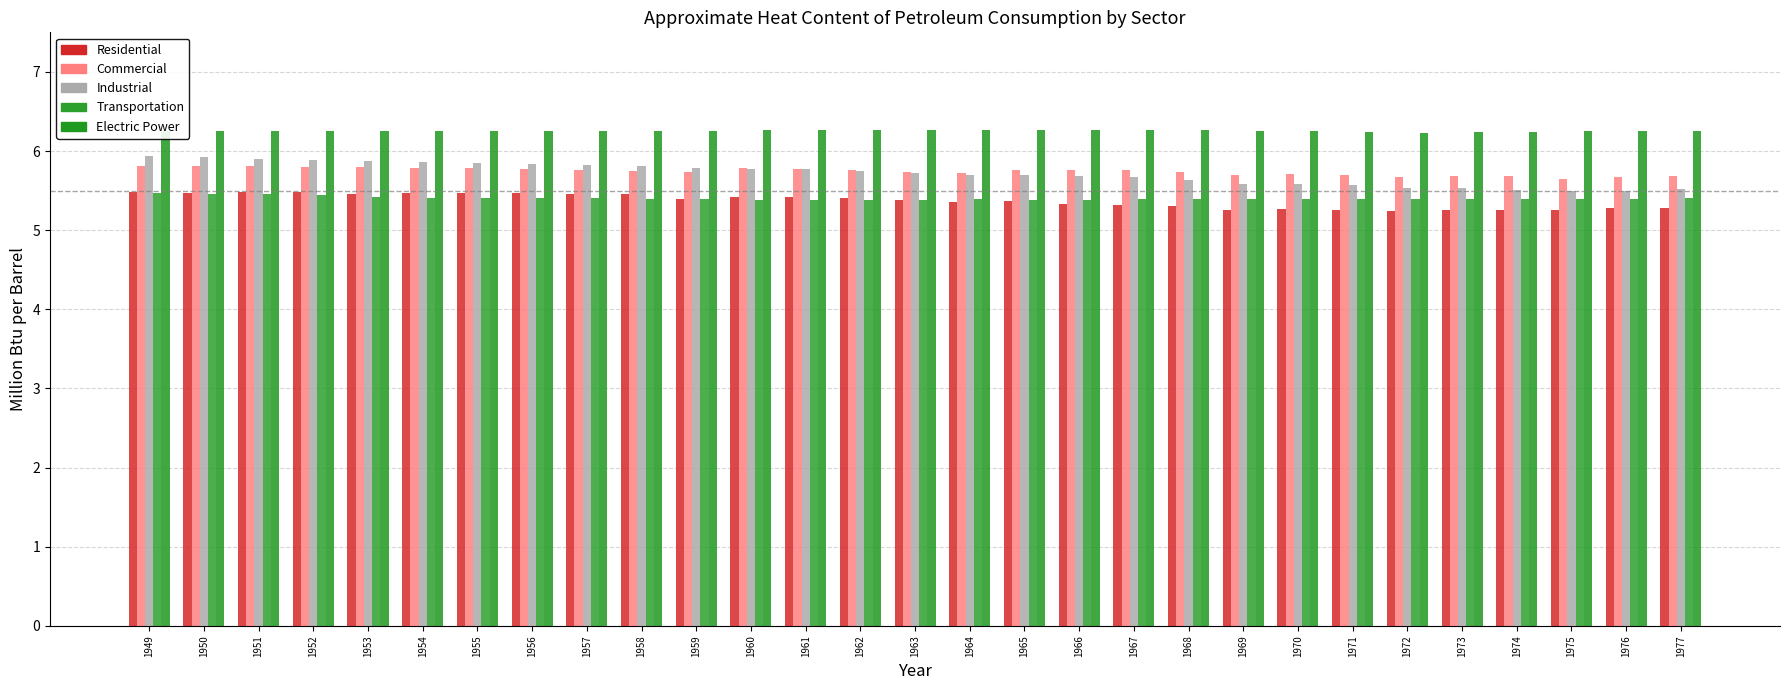

Which series has the widest spread of values?

Industrial